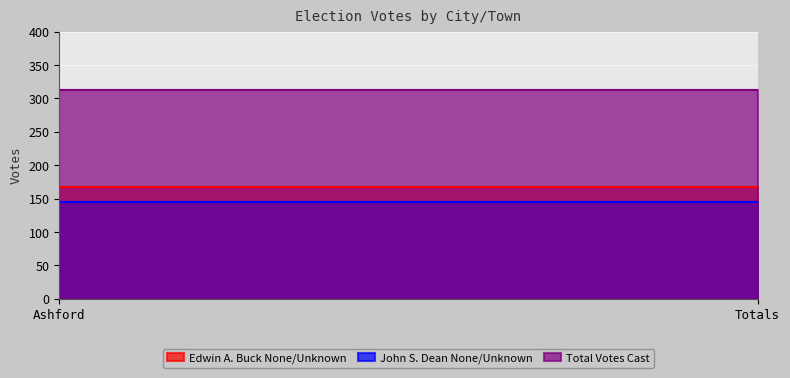

Read the John S. Dean None/Unknown value at Ashford.

145